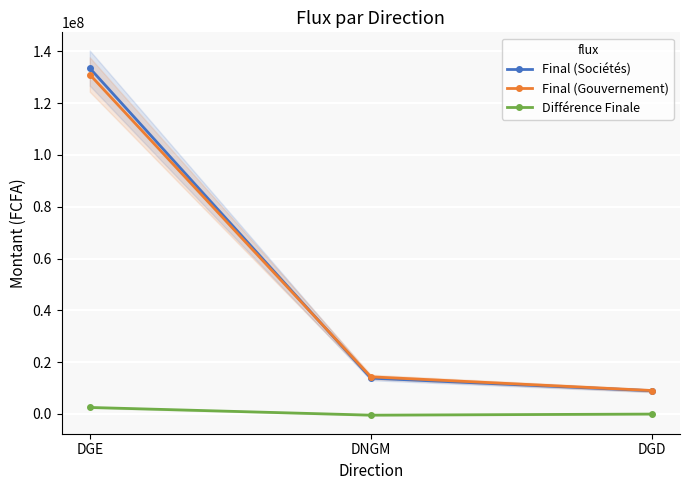

Is this an area chart (filled region under the line)?

No